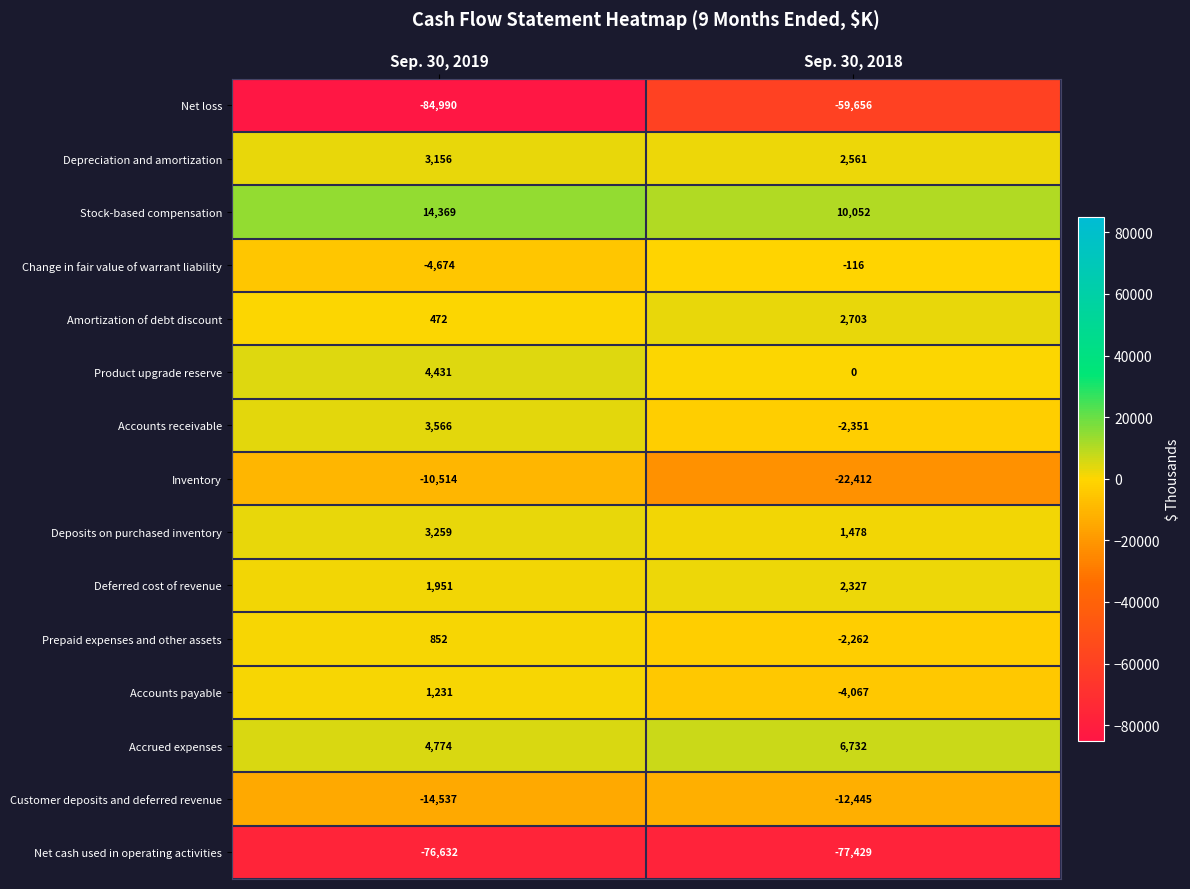

Which series has the widest spread of values?

Net loss